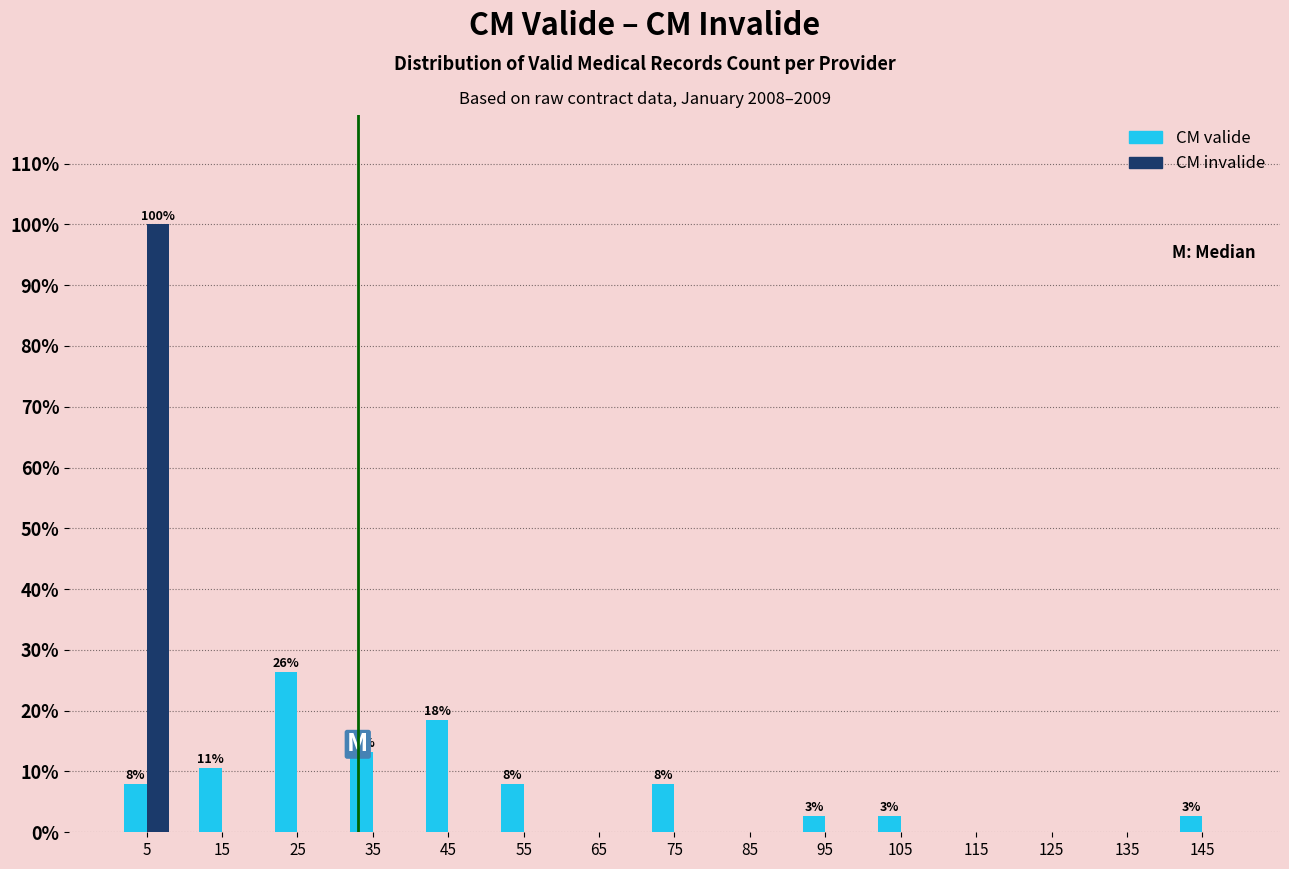

In the CM valide series, which range on the x-axis has the tallest bar?

20 to 30